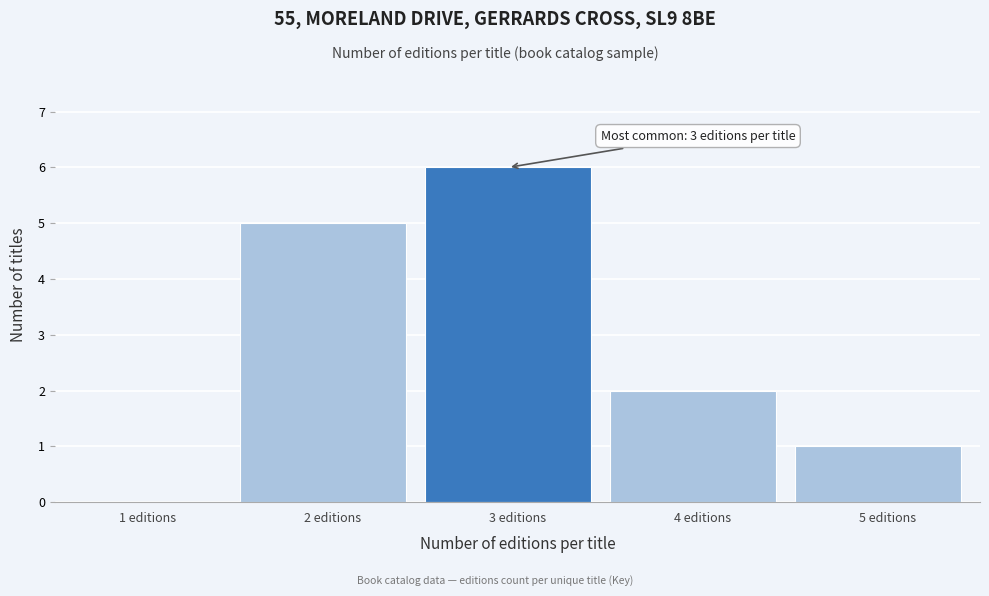

Reading left to right, transcribe all the data shown in this chart.

1 editions=0	2 editions=5	3 editions=6	4 editions=2	5 editions=1